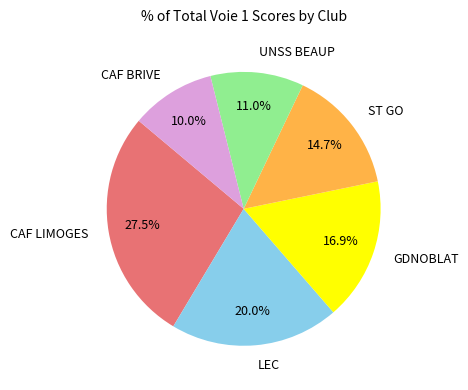

How many slices are in this pie chart?

6